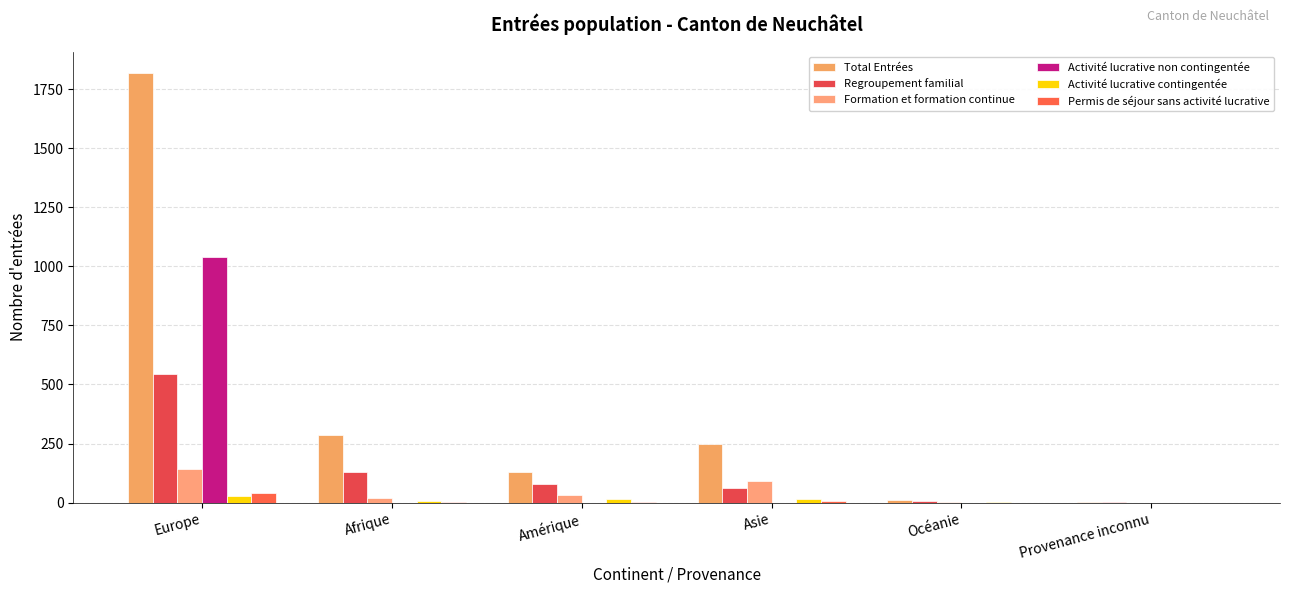

Reading right to left, transcribe all the data shown in this chart.

Total Entrées: Provenance inconnu=4	Océanie=9	Asie=248	Amérique=131	Afrique=288	Europe=1818
Regroupement familial: Provenance inconnu=2	Océanie=5	Asie=62	Amérique=79	Afrique=131	Europe=544
Formation et formation continue: Provenance inconnu=0	Océanie=3	Asie=90	Amérique=31	Afrique=18	Europe=142
Activité lucrative non contingentée: Provenance inconnu=0	Océanie=0	Asie=0	Amérique=0	Afrique=0	Europe=1038
Activité lucrative contingentée: Provenance inconnu=0	Océanie=1	Asie=17	Amérique=15	Afrique=8	Europe=28
Permis de séjour sans activité lucrative: Provenance inconnu=0	Océanie=0	Asie=6	Amérique=2	Afrique=4	Europe=42